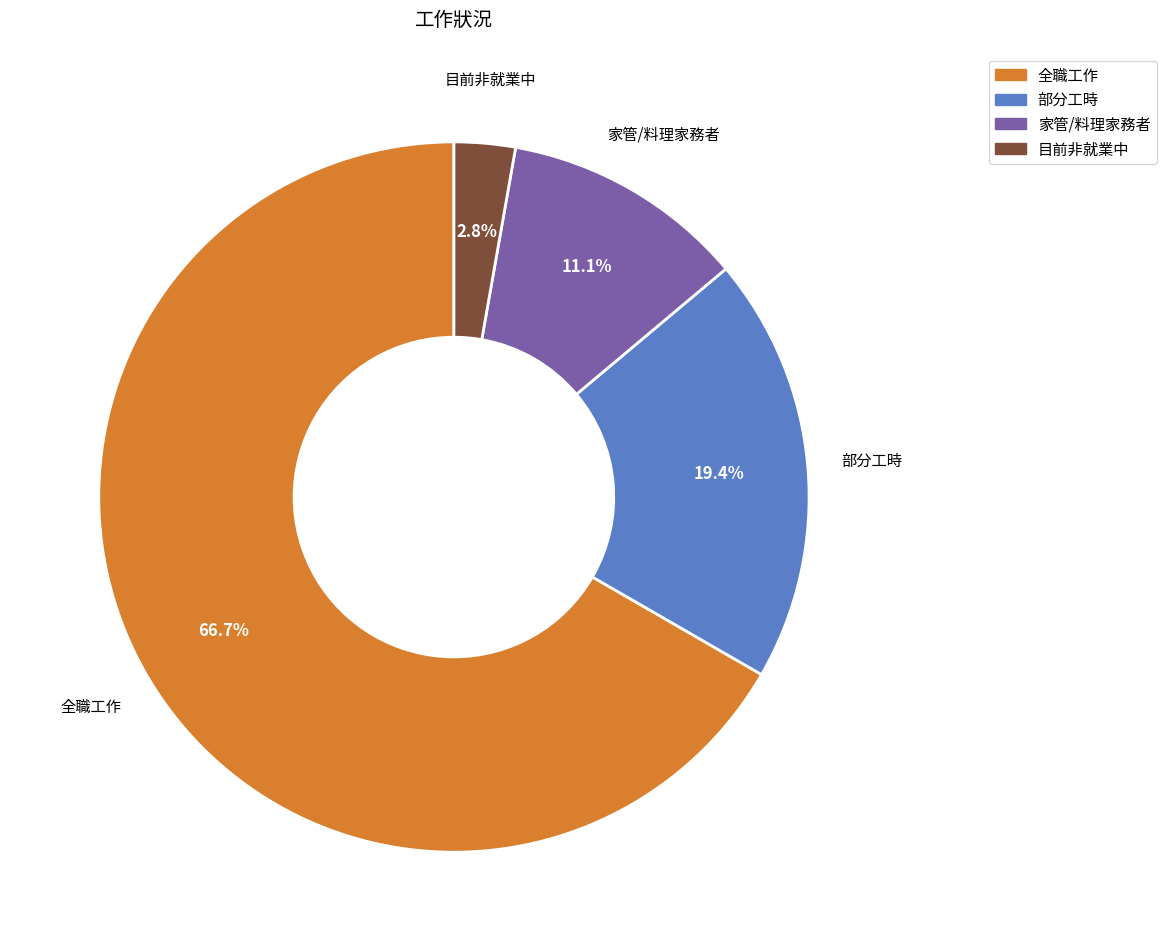

Which category accounts for the majority?

全職工作